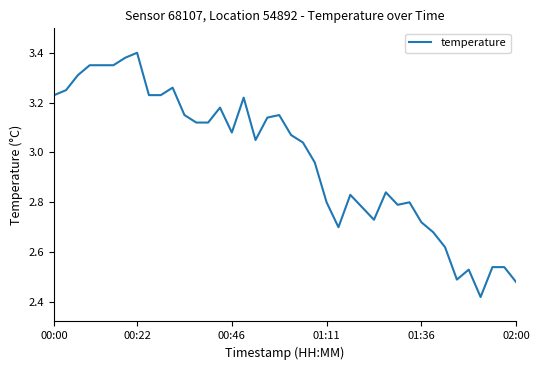

What is the difference between the maximum and minimum values?

1.0